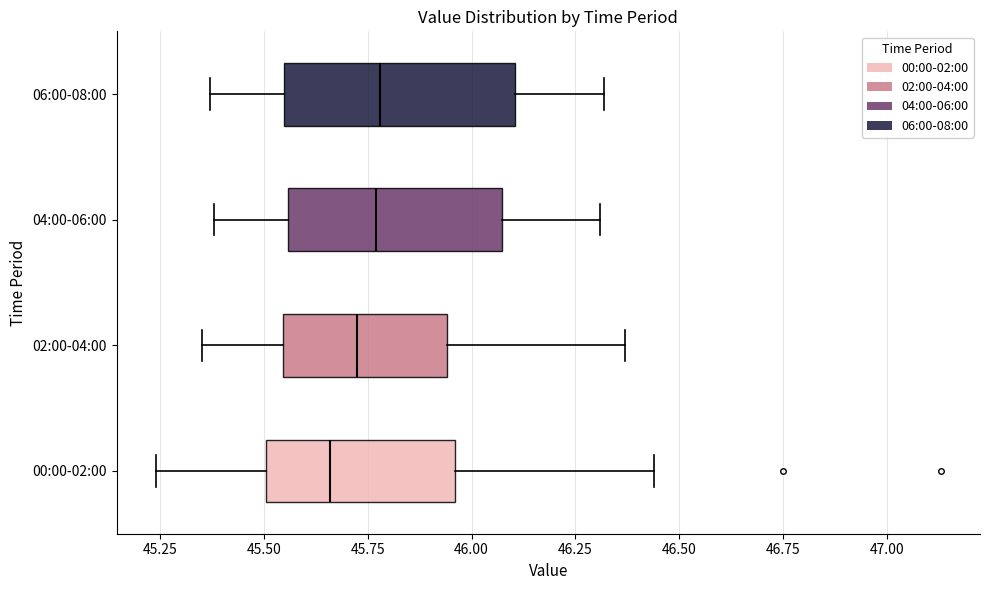

Where does the median line of the box for 02:00-04:00 sit on the x-axis? The values are not printed on the chart, so give them approximately, as read against the axis.

45.75